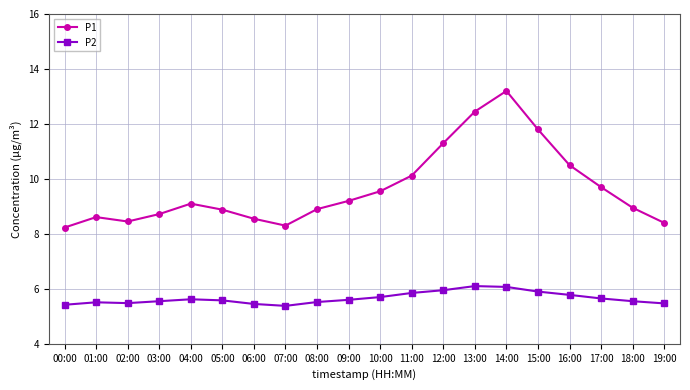

List the series in order of their peak value, lowest first.

P2, P1